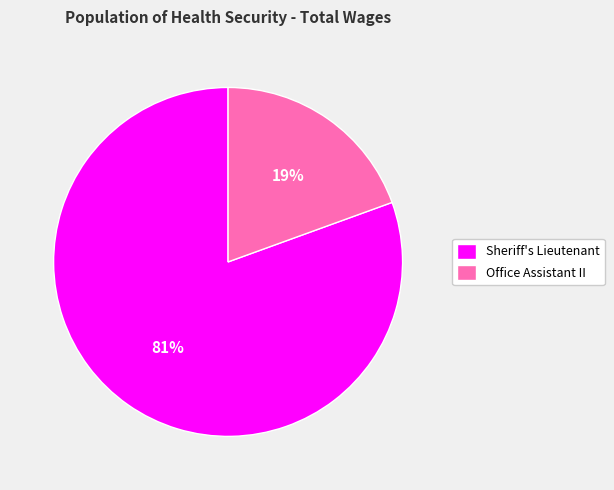

True or false: Sheriff's Lieutenant accounts for 81% of the total.

True